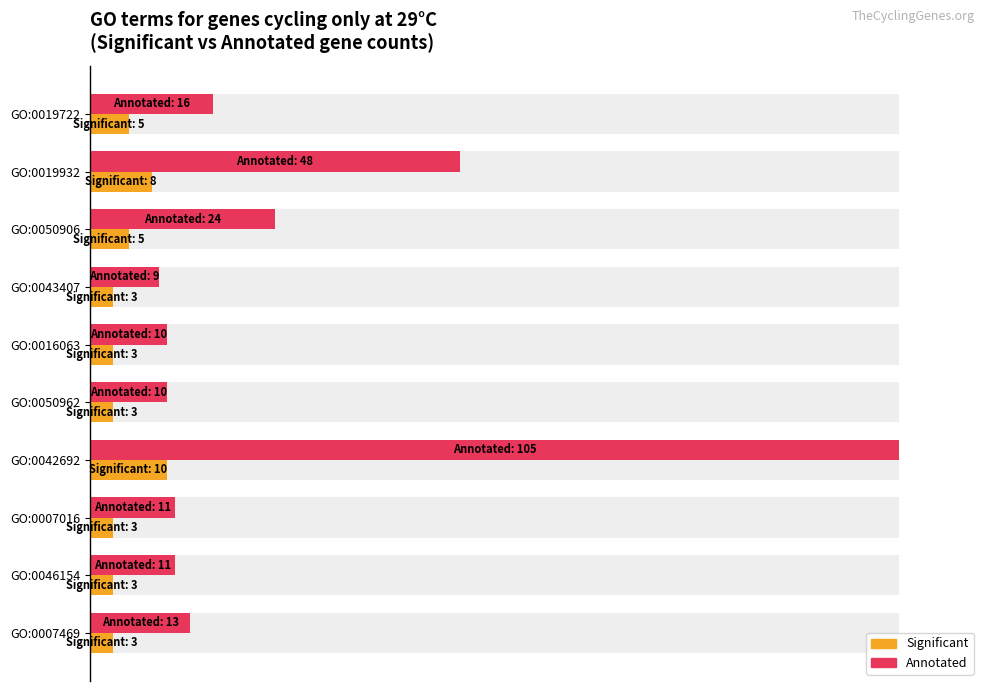

List the series in order of their peak value, highest first.

Annotated, Significant